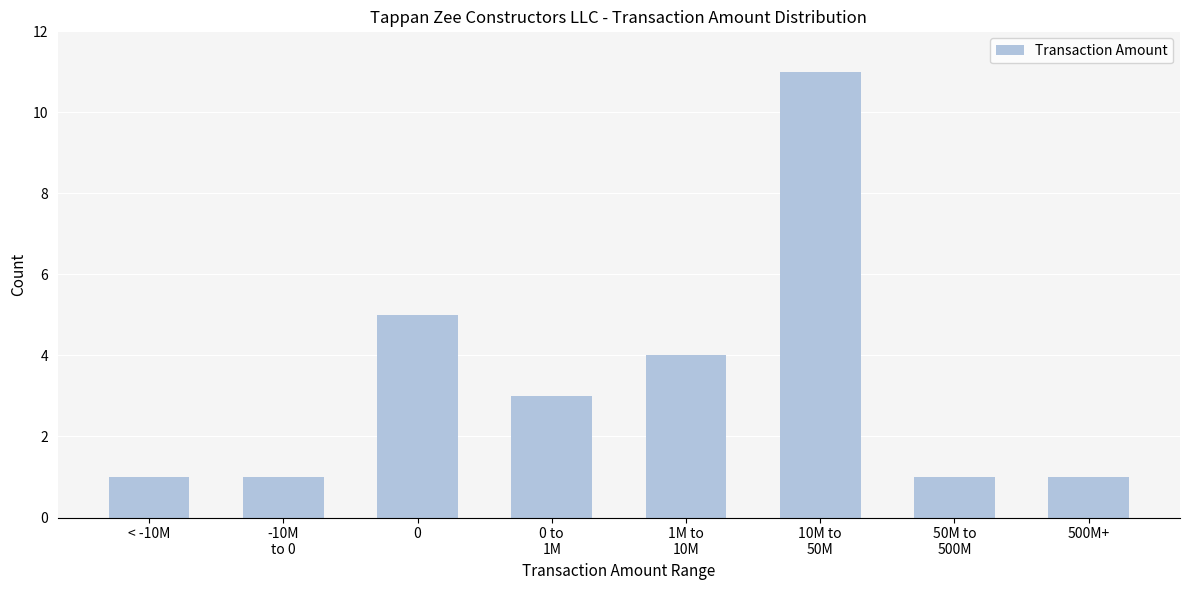

Reading left to right, list all the values displayed in this chart.

1	1	5	3	4	11	1	1